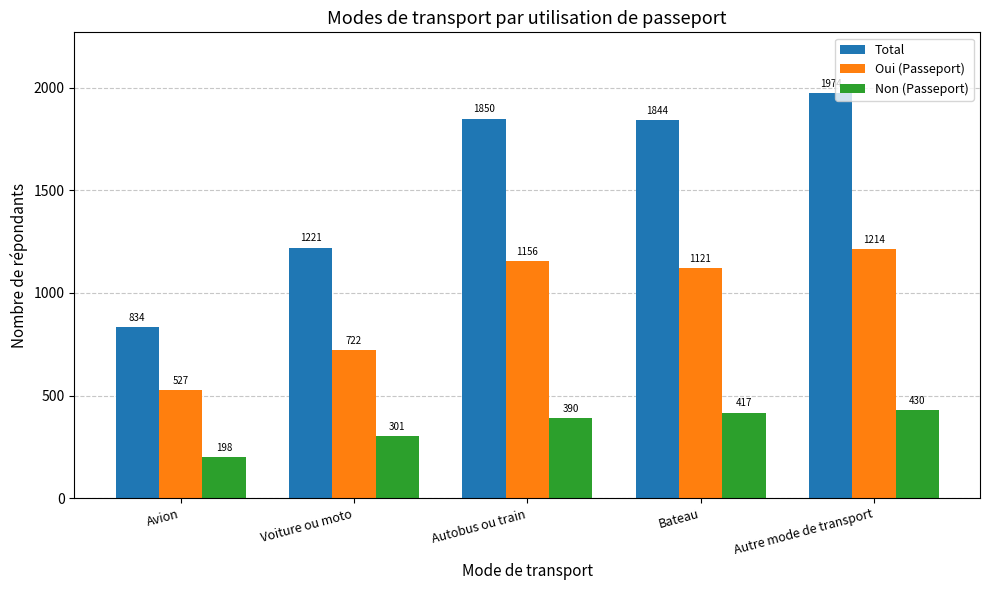

At which label does Non (Passeport) reach its minimum?

Avion